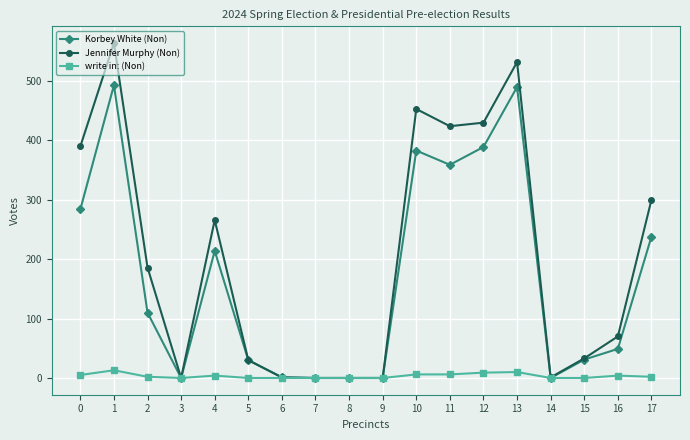

True or false: Jennifer Murphy (Non) has more than 1 interior local peaks.

True